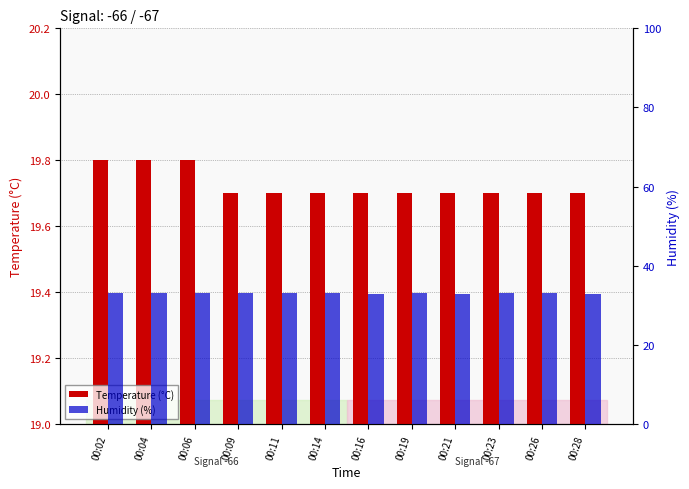

Reading left to right, transcribe all the data shown in this chart.

Temperature (°C): 19.8	19.8	19.8	19.7	19.7	19.7	19.7	19.7	19.7	19.7	19.7	19.7
Humidity (%): 33.0	33.0	33.0	33.0	33.0	33.0	32.9	33.0	32.9	33.0	33.0	32.9